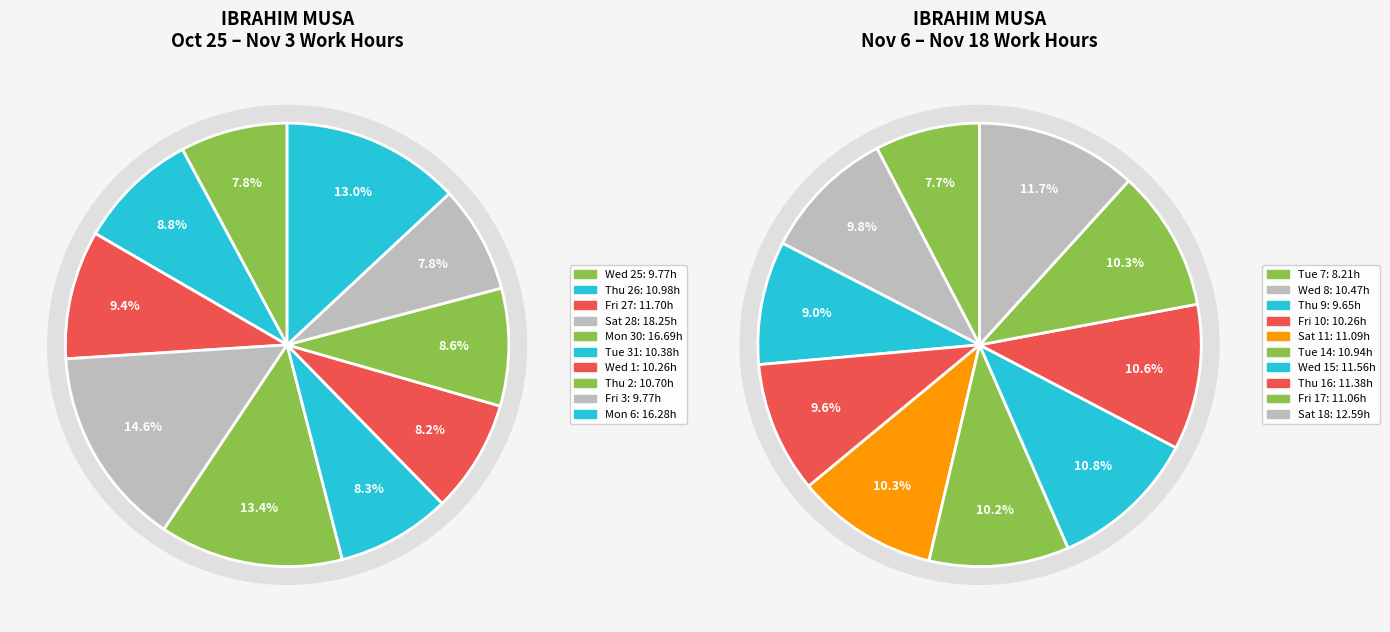

What is the change in value from Tue 31 to Thu 16?

+1.0